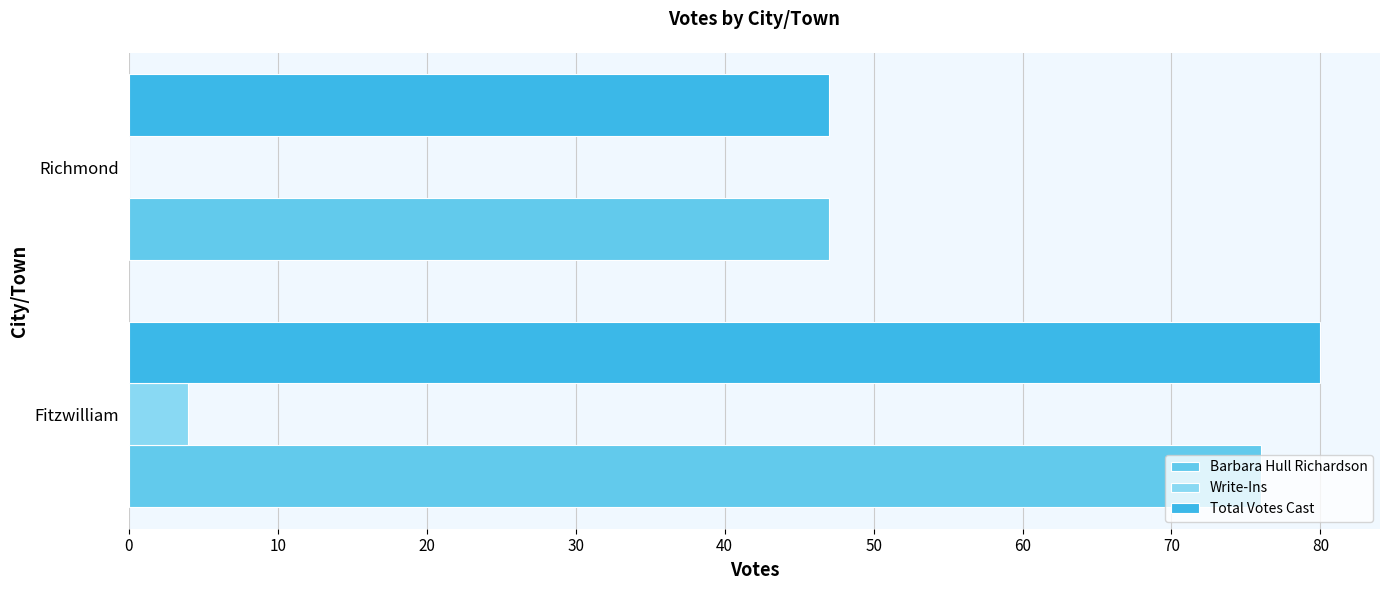

What is the greatest value displayed?

80